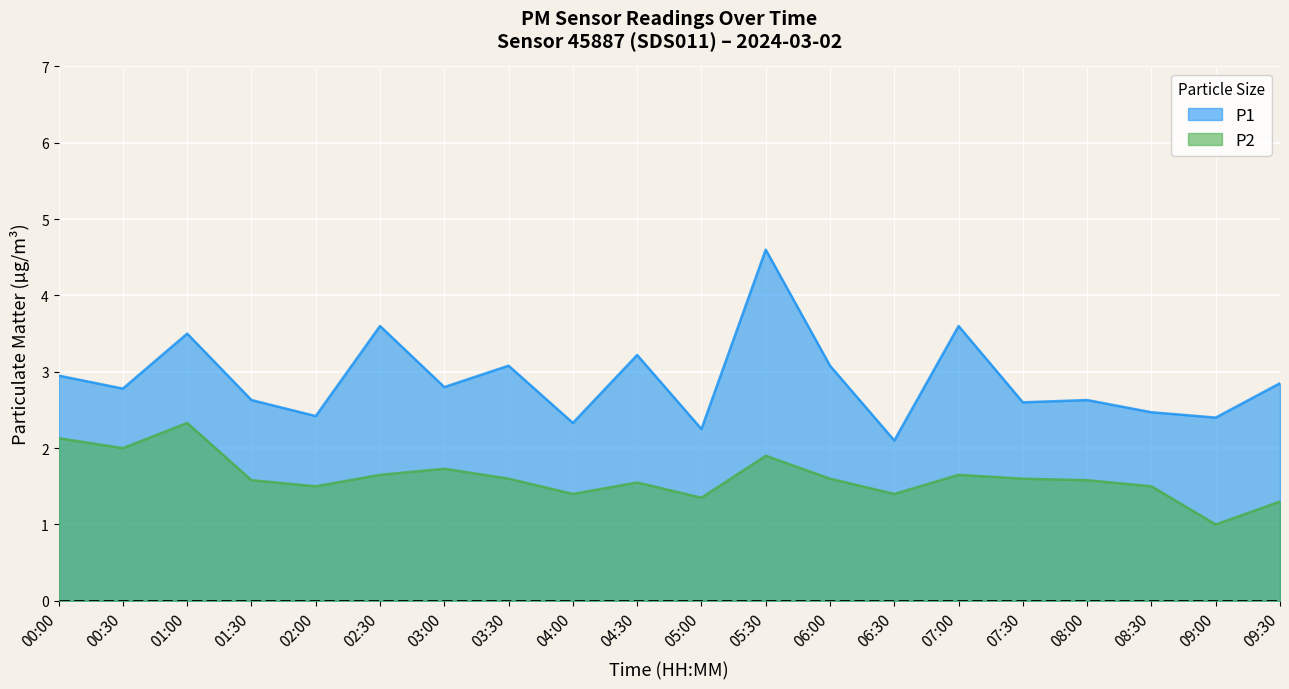

At which category is the sum across all series the highest?

05:30